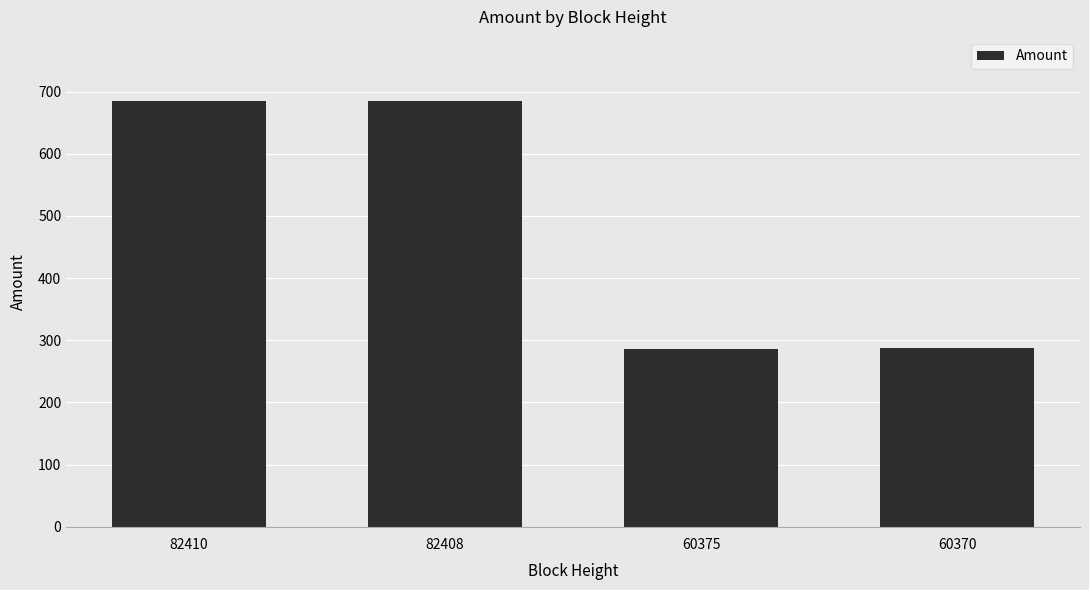

What is the change in value from 82408 to 60375?

-399.1